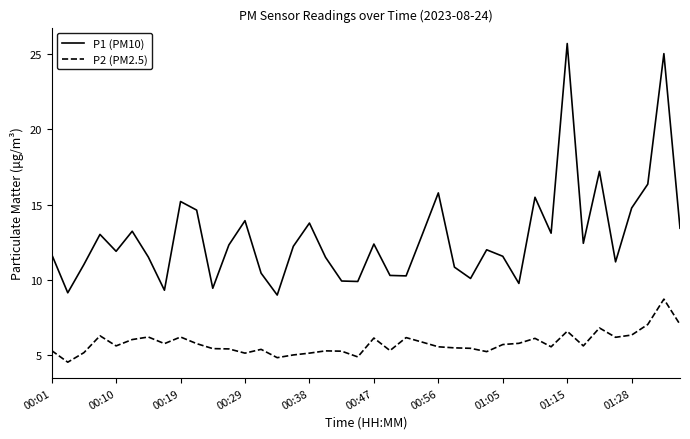

List the series in order of their overall mean, lowest first.

P2 (PM2.5), P1 (PM10)